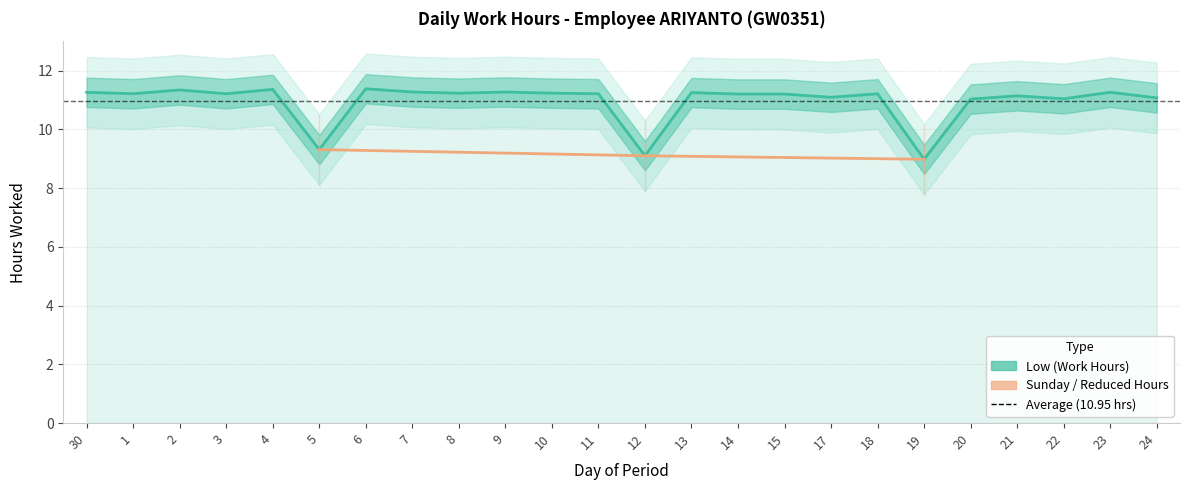

Reading left to right, transcribe all the data shown in this chart.

30=11.3	1=11.2	2=11.3	3=11.2	4=11.4	5=9.3	6=11.4	7=11.3	8=11.2	9=11.3	10=11.2	11=11.2	12=9.1	13=11.2	14=11.2	15=11.2	17=11.1	18=11.2	19=9.0	20=11.0	21=11.1	22=11.0	23=11.3	24=11.1